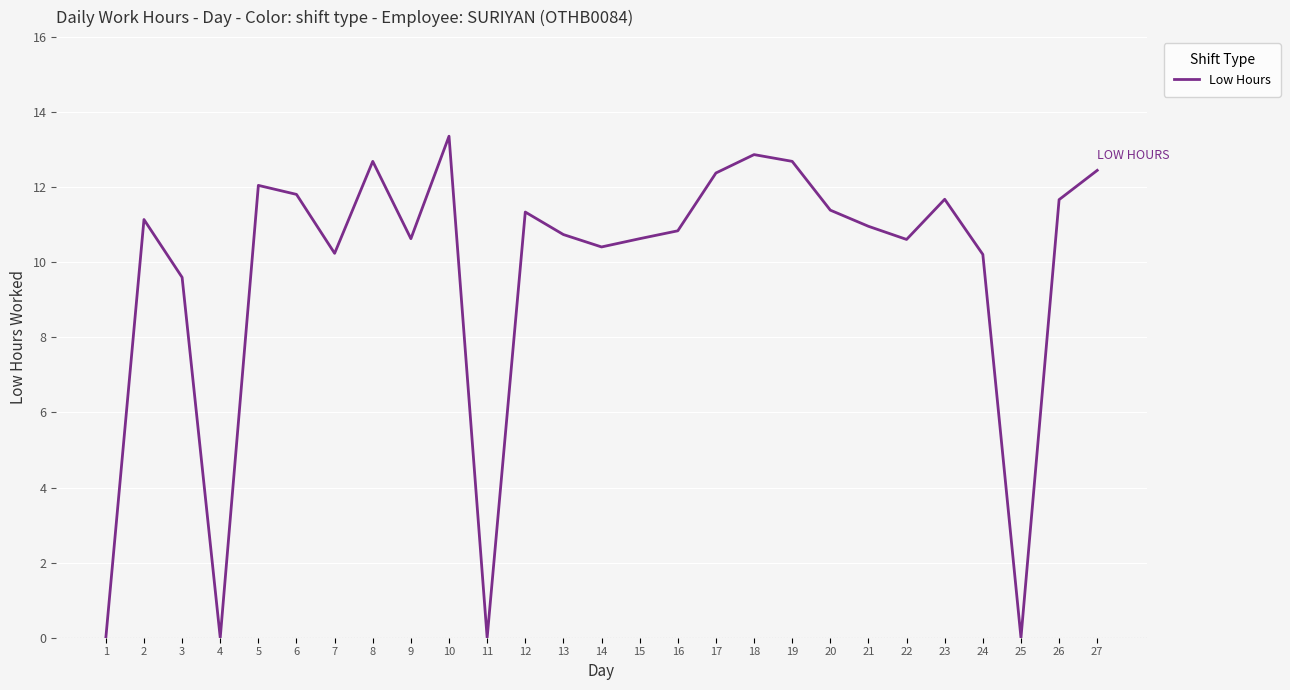

Which has a higher value, 25 or 18?

18